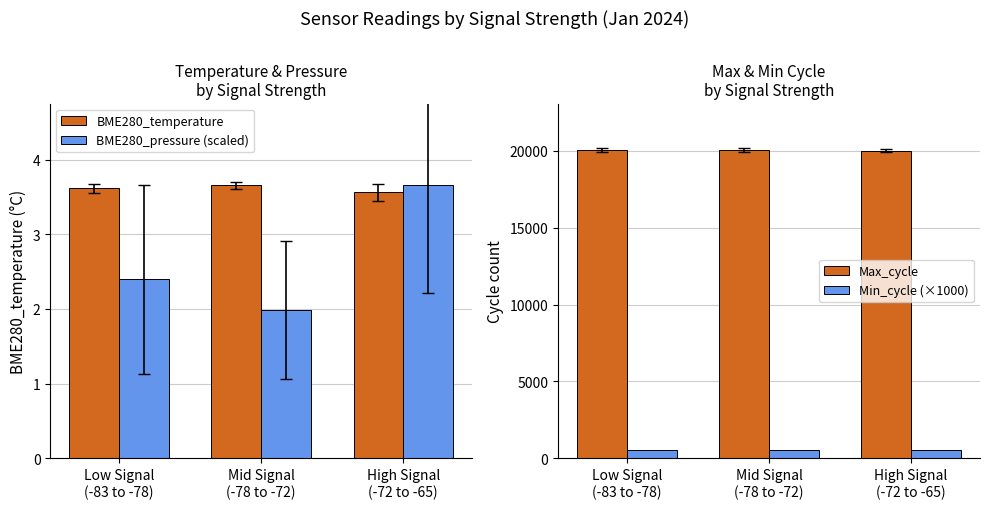

What is the value of the Min_cycle (×1000) bar at the 1st from the left?

561.3